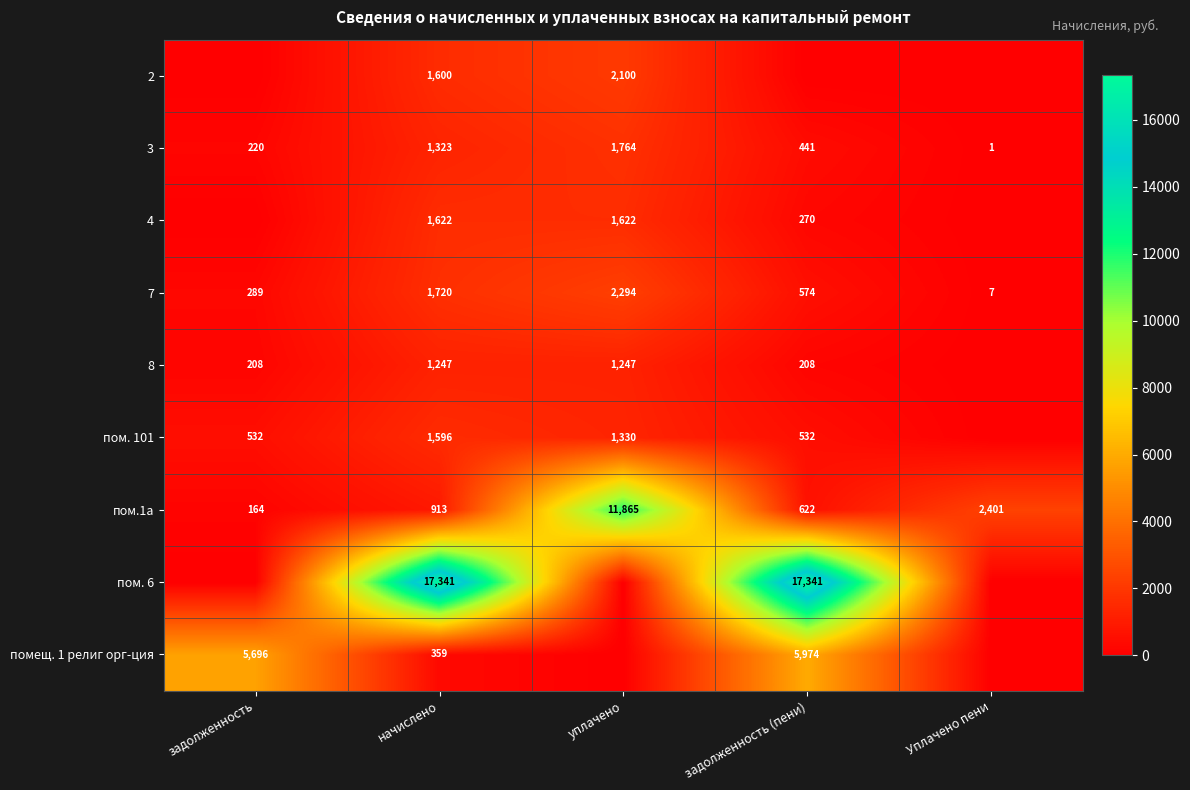

What is the difference between the maximum and minimum values in the 3 series?

1763